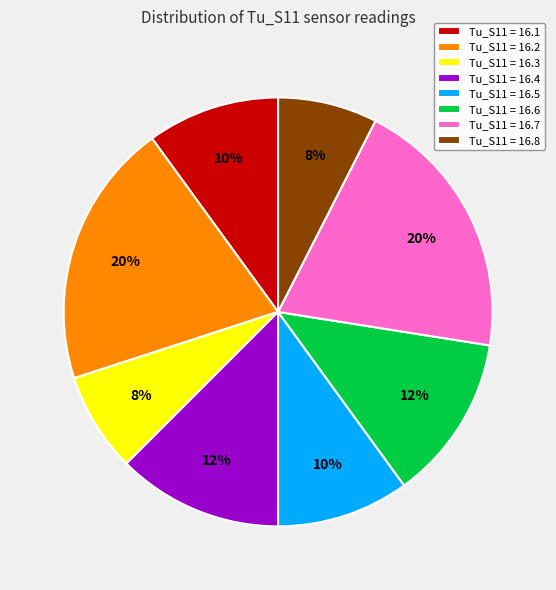

Is there a majority slice in this chart?

No